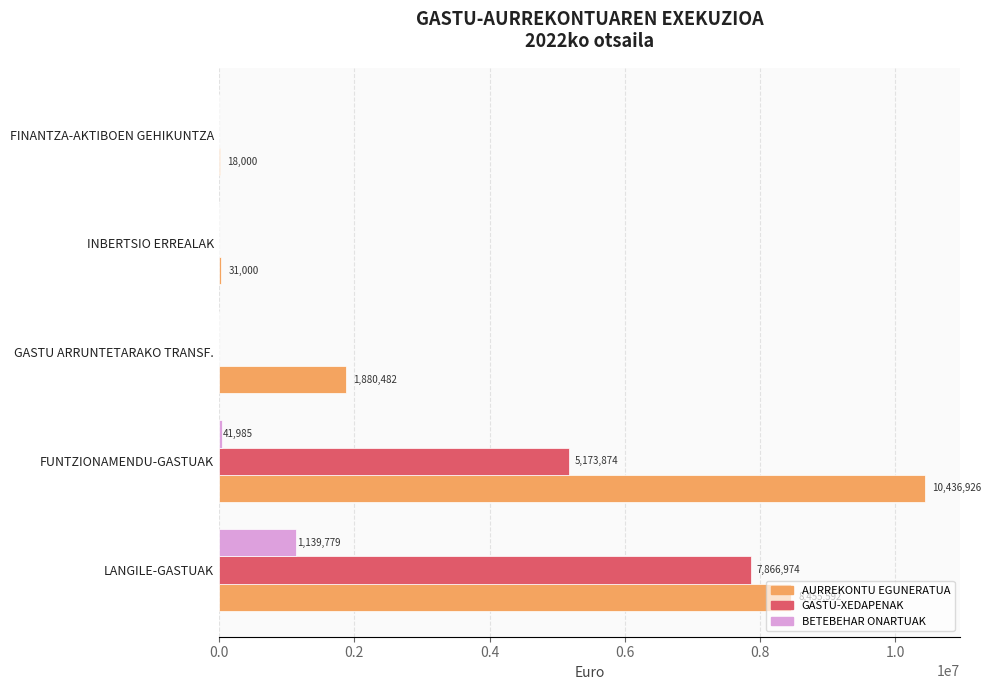

Between LANGILE-GASTUAK and FUNTZIONAMENDU-GASTUAK, which series saw the biggest shift?

GASTU-XEDAPENAK